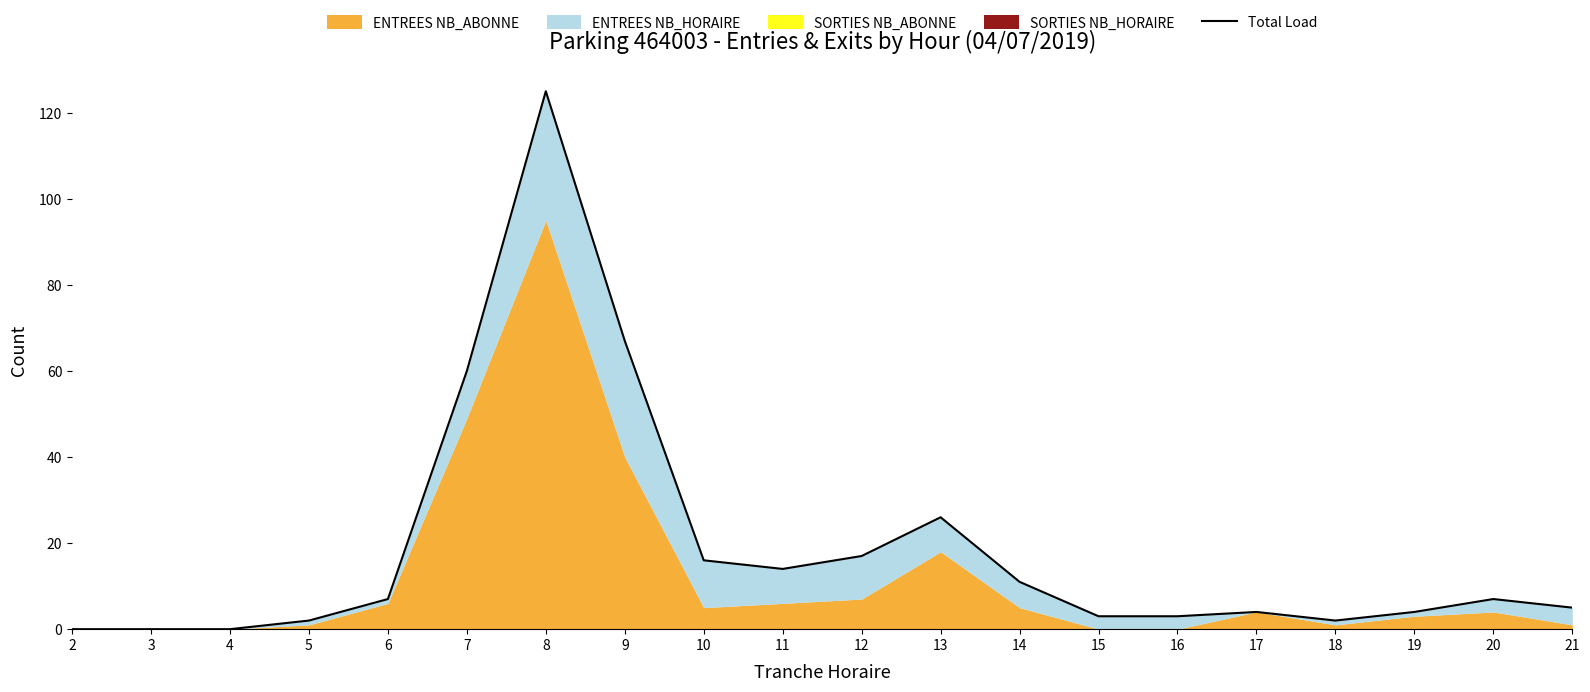

At which label does the data first exceed 7?

7